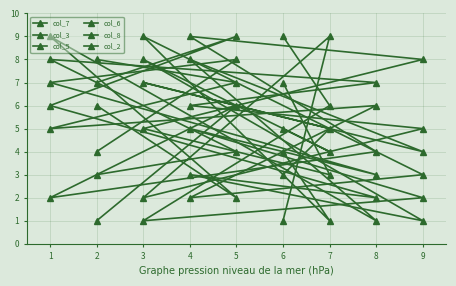

List the labels in order of col_2 value, largest first.

5, 3, 2, 1, 6, 7, 4, 8, 9